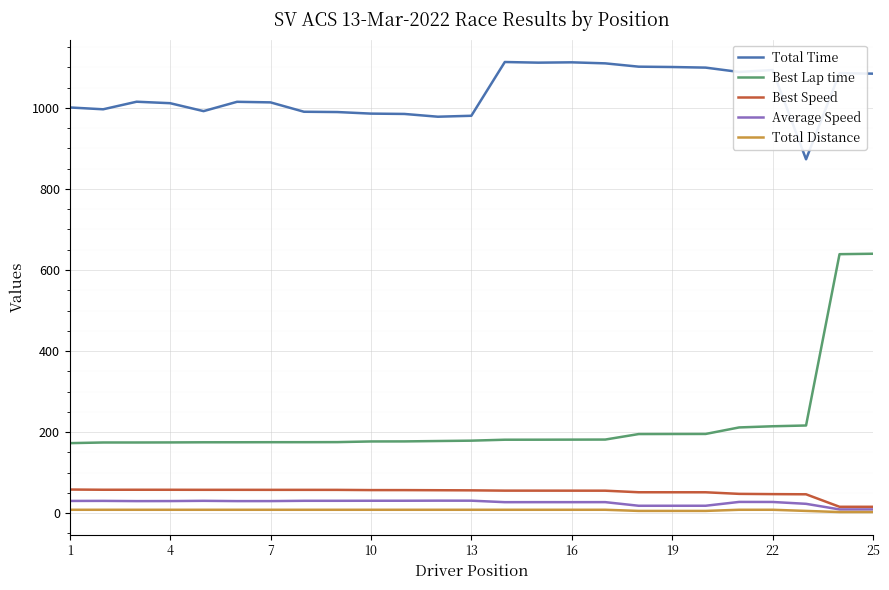

What is the greatest value displayed?

1113.0